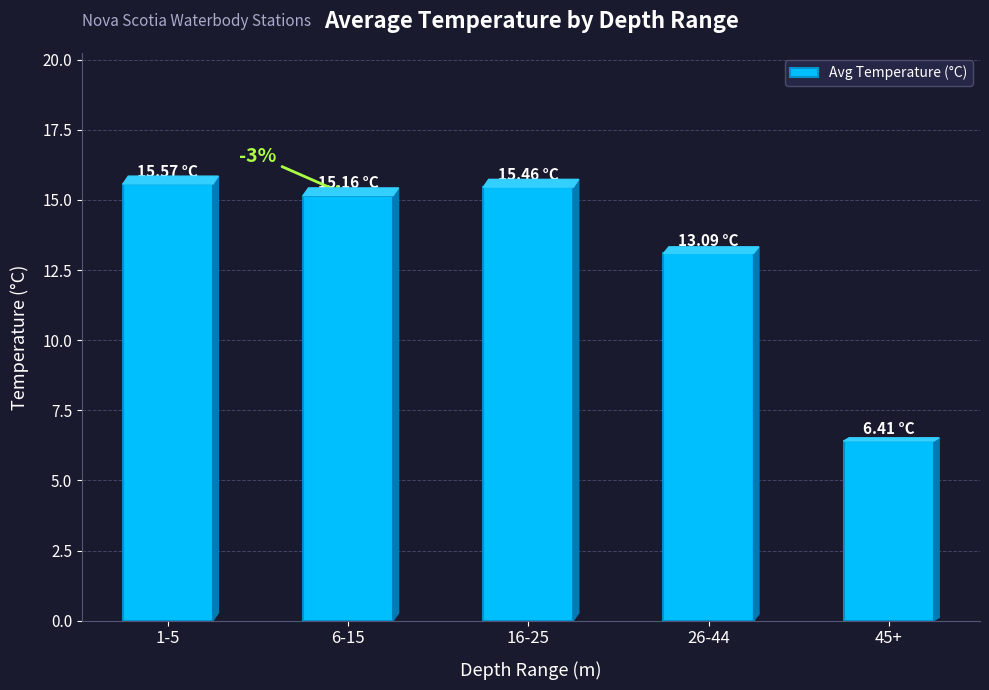

What position from the left is 6-15?

2